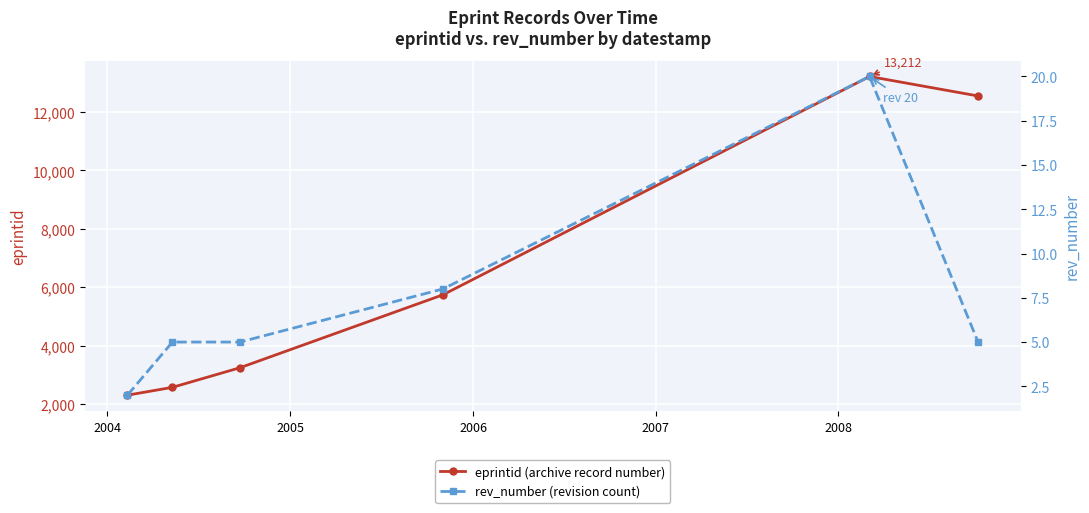

What is the value of the eprintid (archive record number) point at the 3rd from the left?

3251